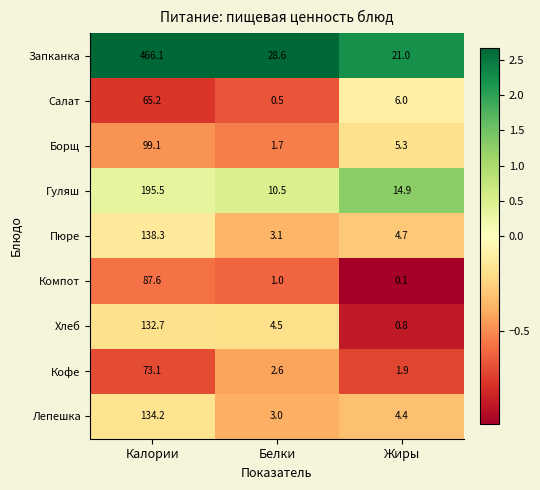

What is the spread (max minus min) of values at Белки?

28.1